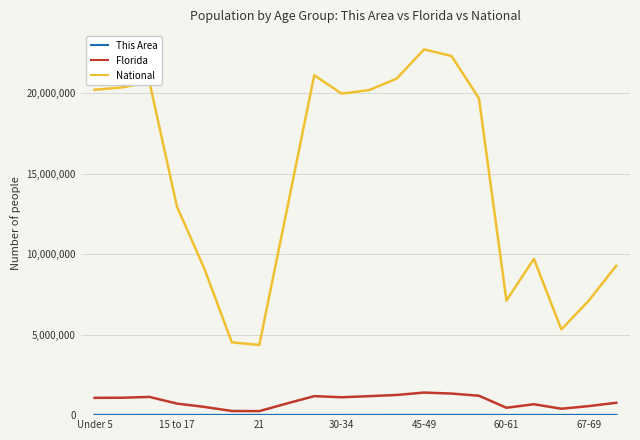

What is the average value of the Florida series?

863482